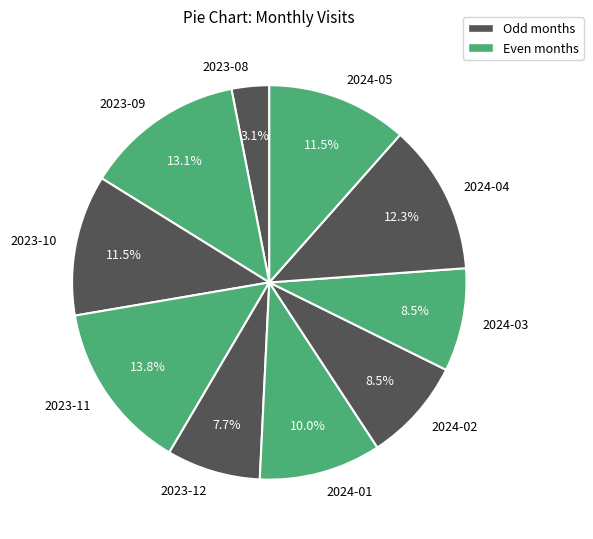

Combined, do 2024-02 and 2023-10 account for over 50%?

No